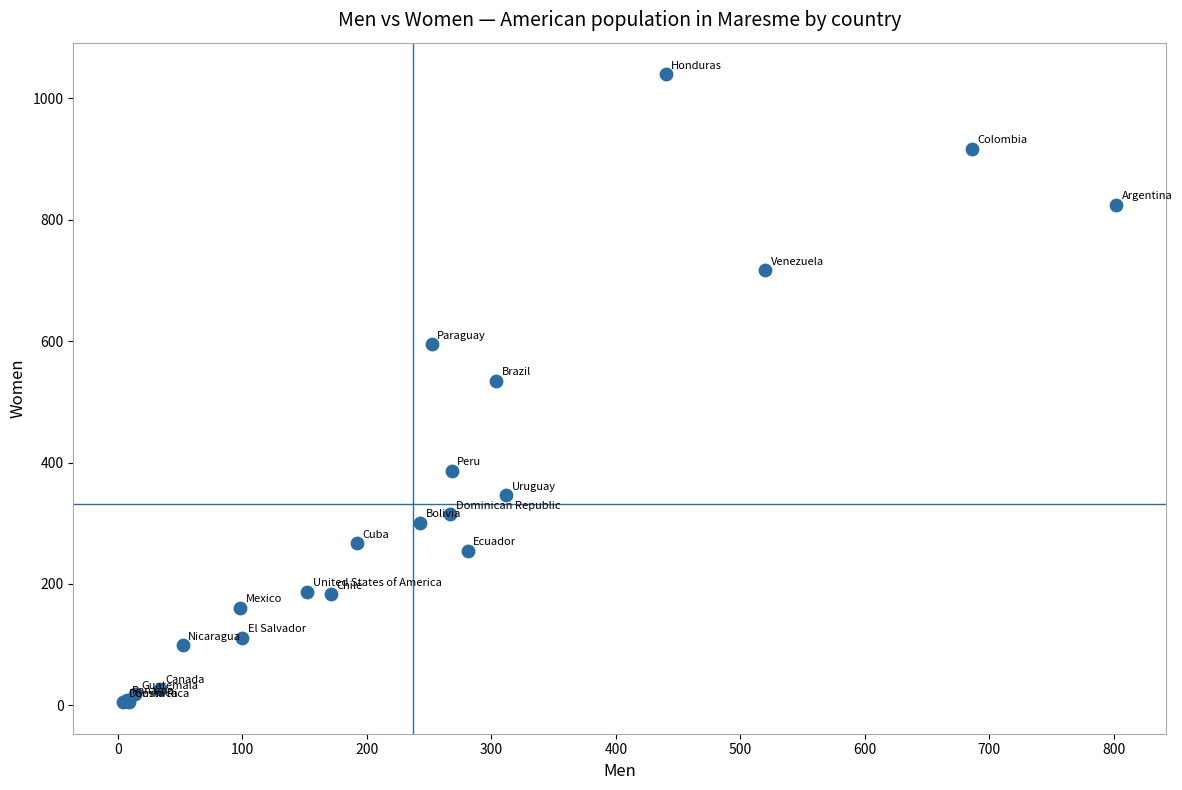

What Y value in the scatter plot is closest to 522?

535